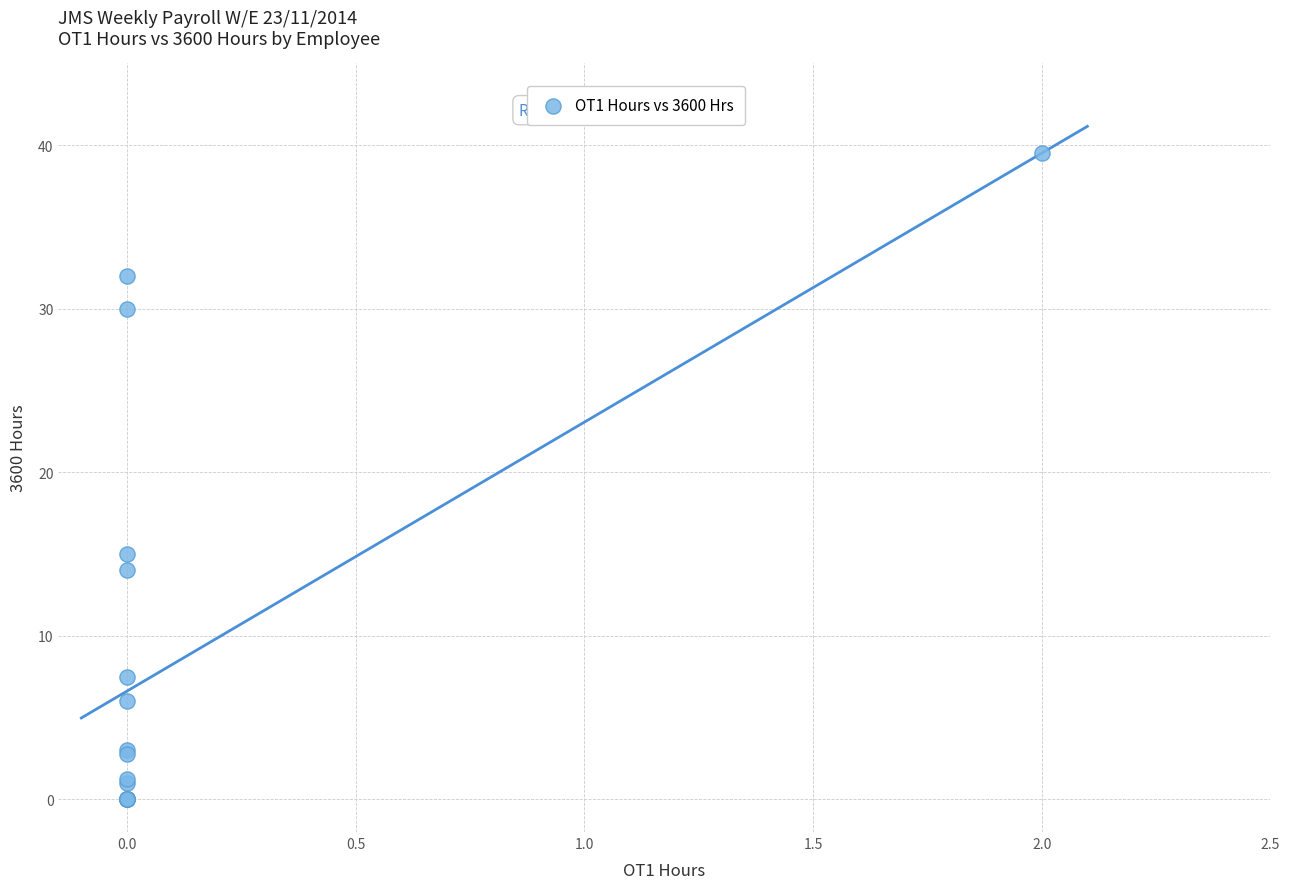

What Y value in the scatter plot is closest to 19?

15.0